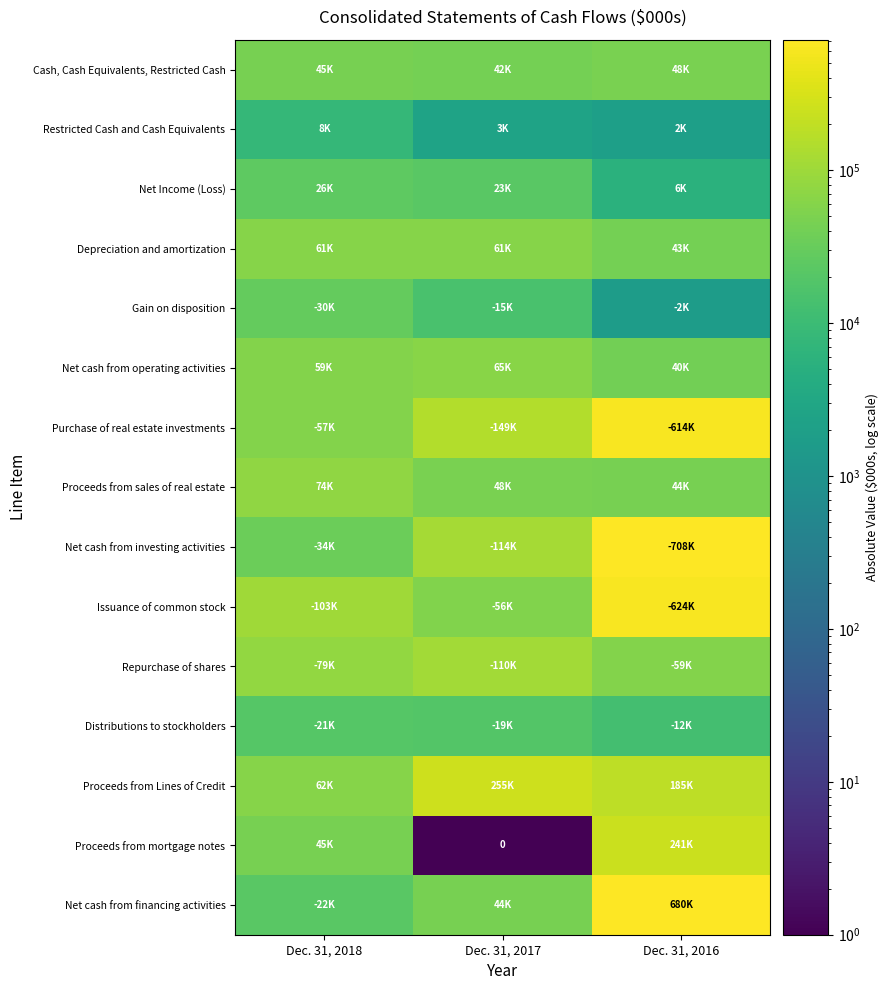

Which series has the largest total across all categories?

Net cash from investing activities